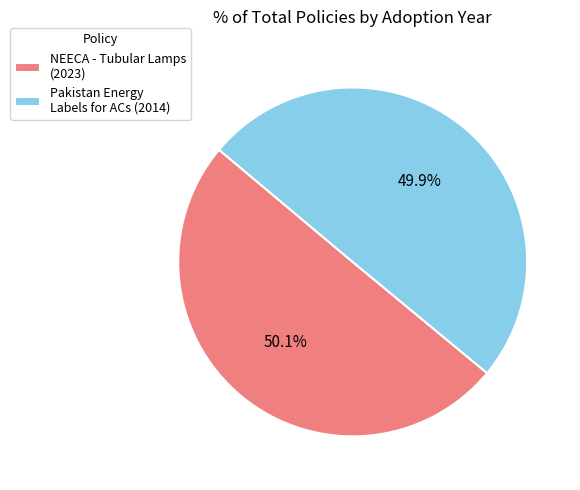

Is there a majority slice in this chart?

Yes